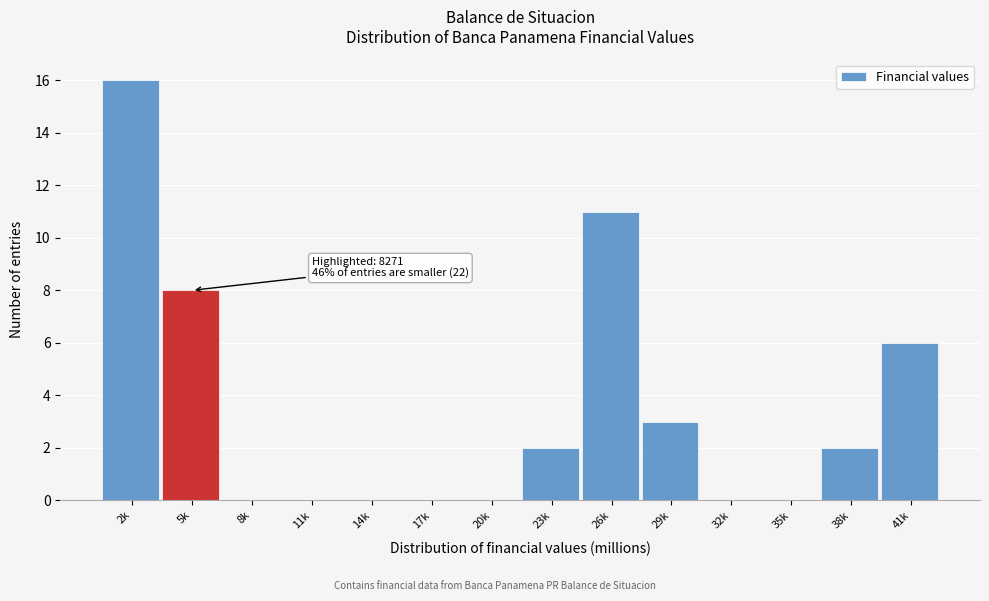

Reading left to right, extract all data points from this chart.

2k=16	5k=8	8k=0	11k=0	14k=0	17k=0	20k=0	23k=2	26k=11	29k=3	32k=0	35k=0	38k=2	41k=6